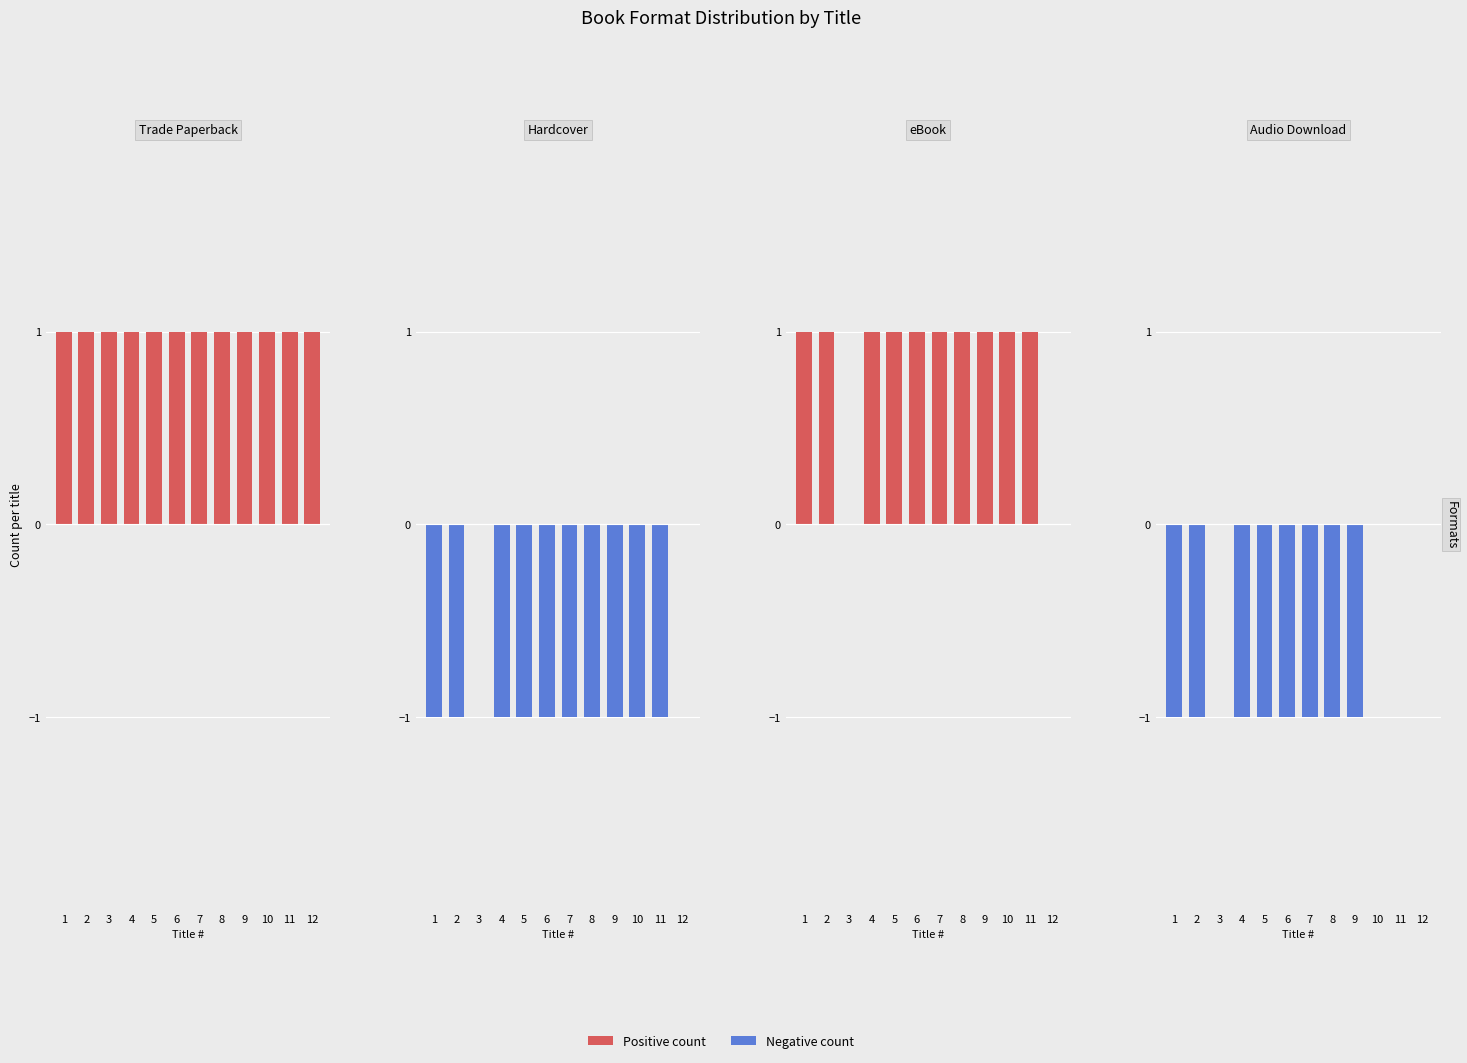

What is the difference between the second highest and second lowest values in the Audio Download series?

1